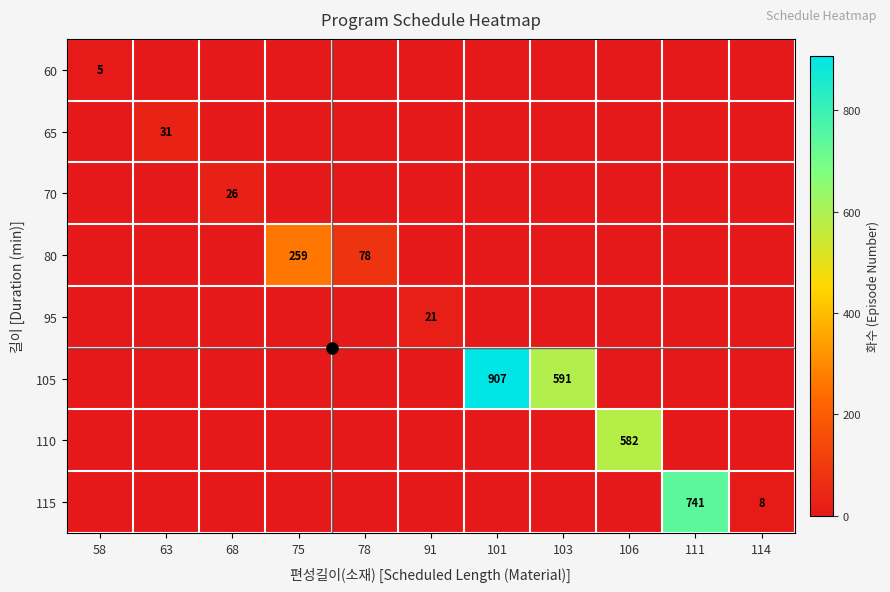

How many categories are shown in the chart?

11